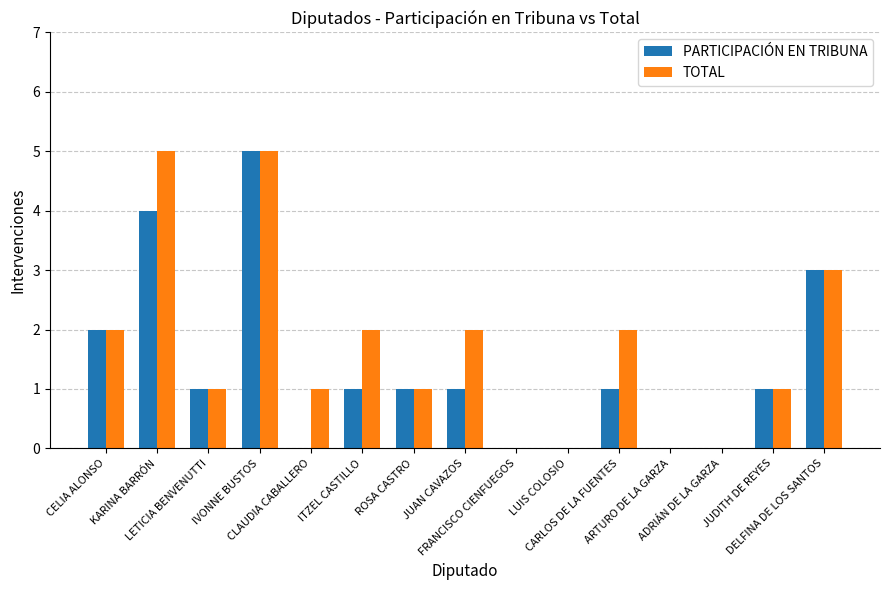

How many TOTAL values are between 0 and 2?

12